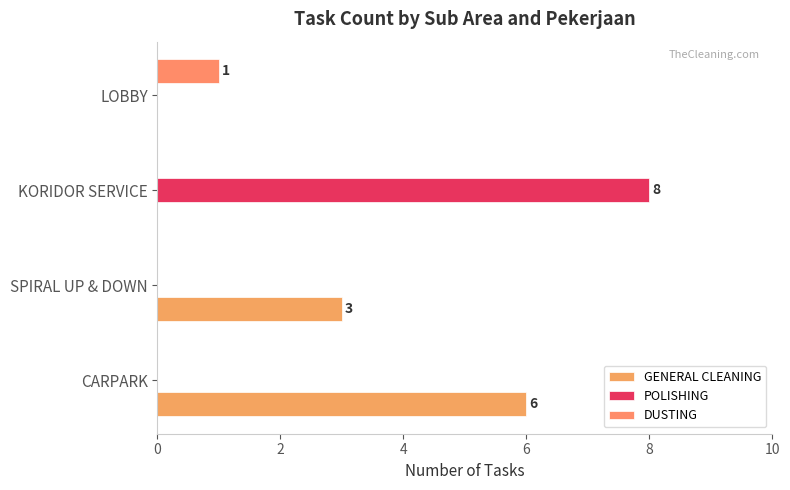

List the series in order of their peak value, highest first.

POLISHING, GENERAL CLEANING, DUSTING